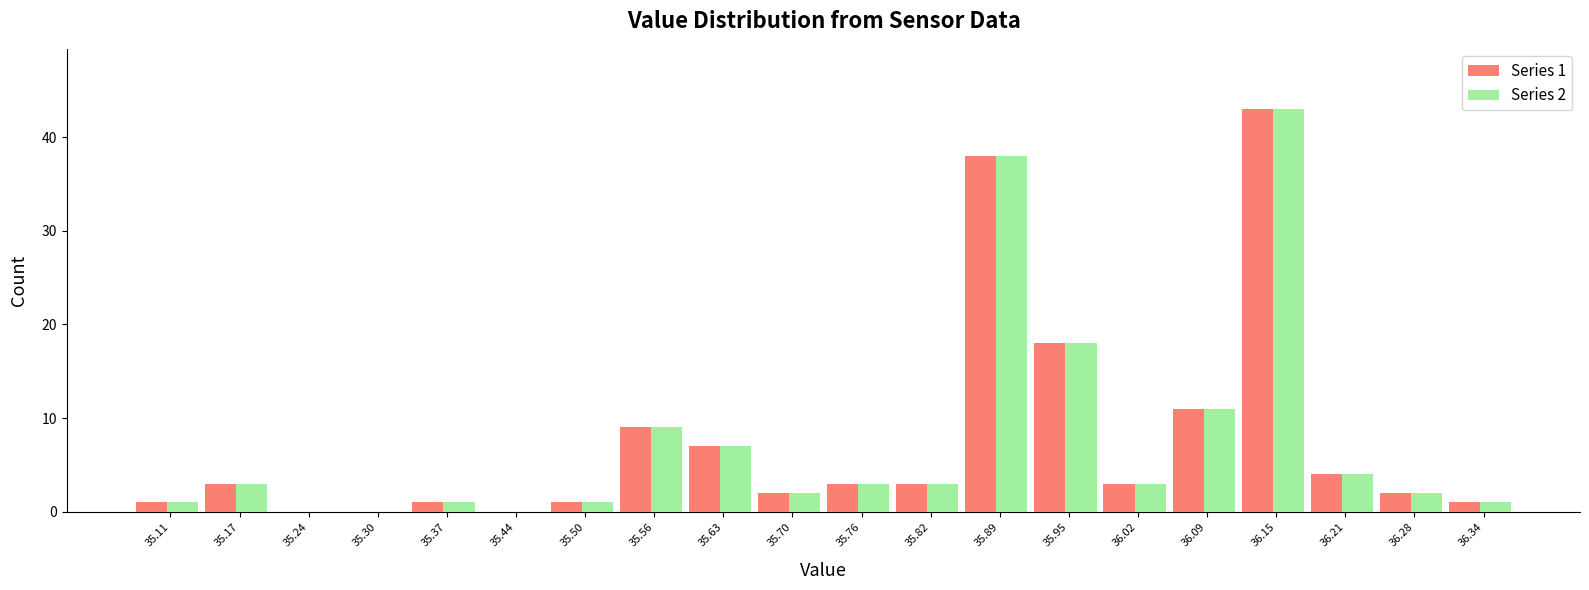

Which category has the highest value in the Series 1 series?

36.15